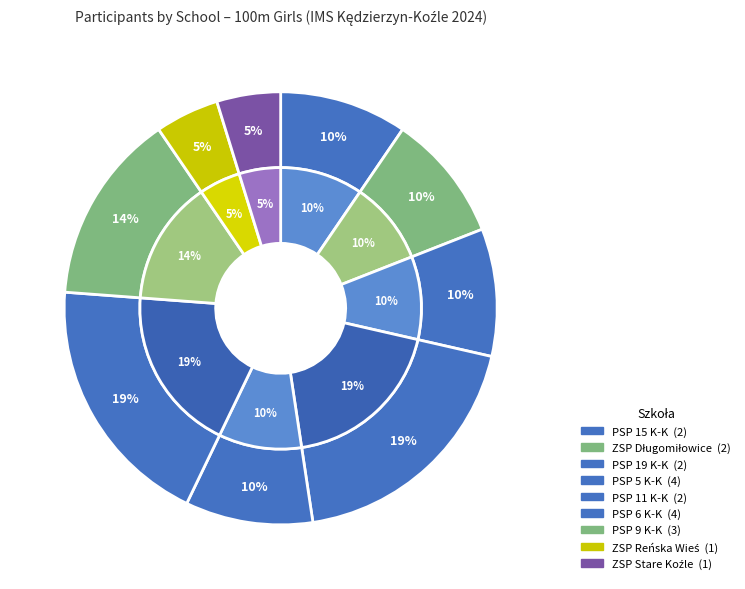

Combined, what portion of the pie is ZSP Reńska Wieś and ZSP Stare Koźle?

9.5%